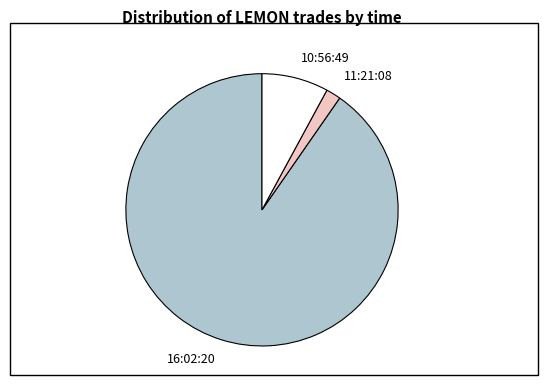

Combined, do 16:02:20 and 11:21:08 account for over 50%?

Yes